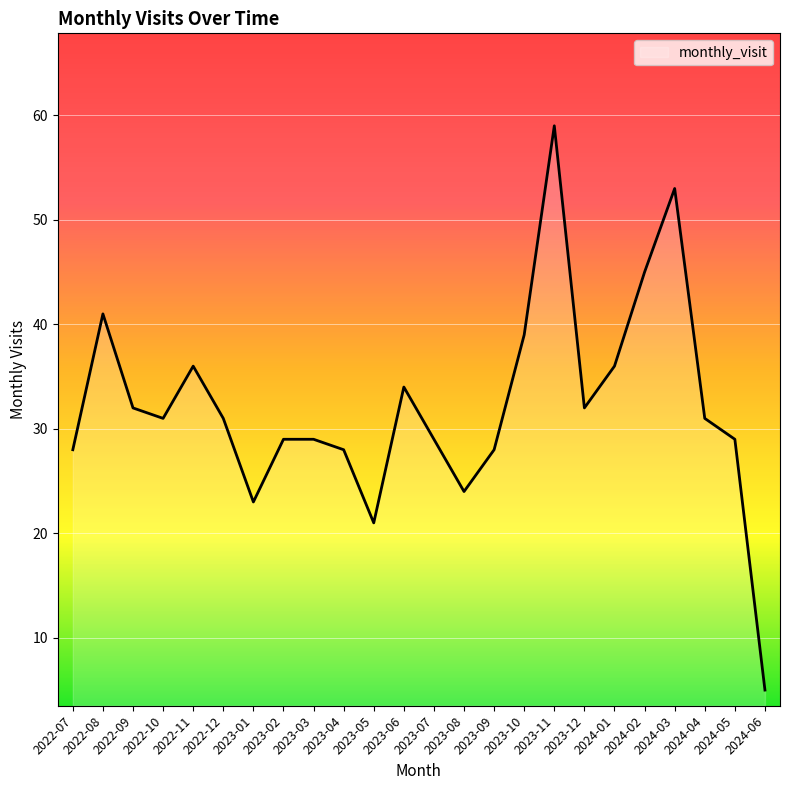

Does the chart have visible grid lines?

Yes